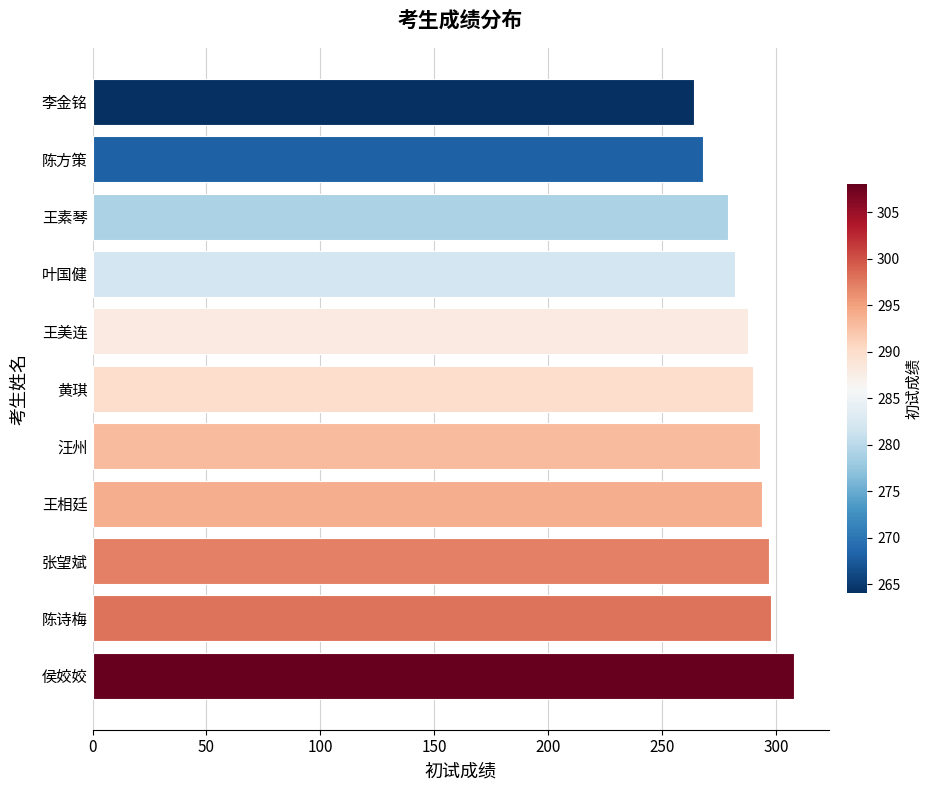

How many series are shown in this chart?

1